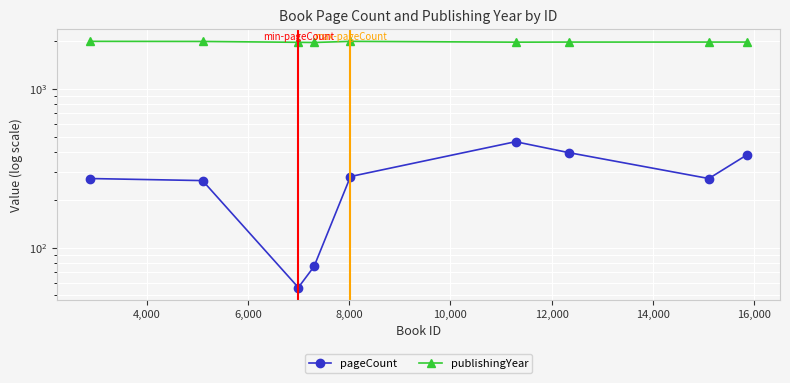

True or false: publishingYear has a value of 1956 at 8,000.

True